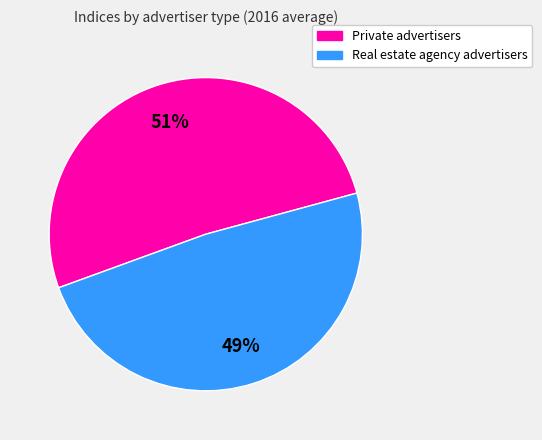

Rank the categories by value from highest to lowest.

Private advertisers, Real estate agency advertisers